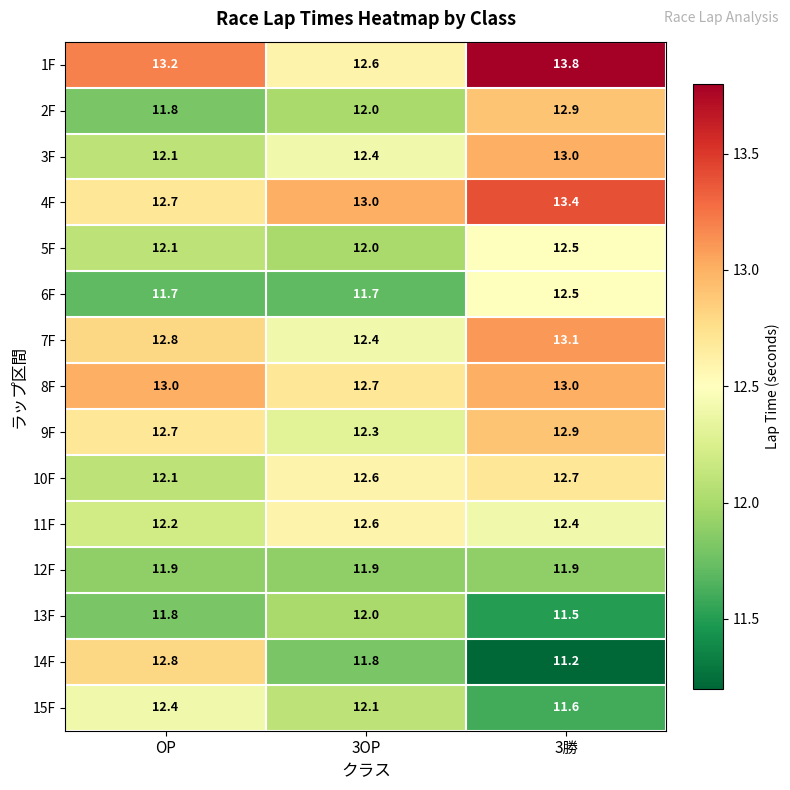

What is the smallest value displayed?

11.2